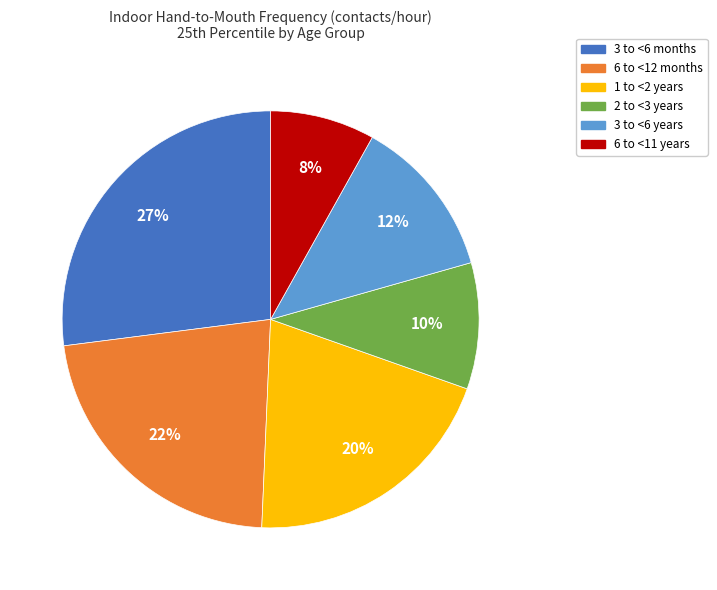

What is the smallest slice in the pie chart?

6 to <11 years